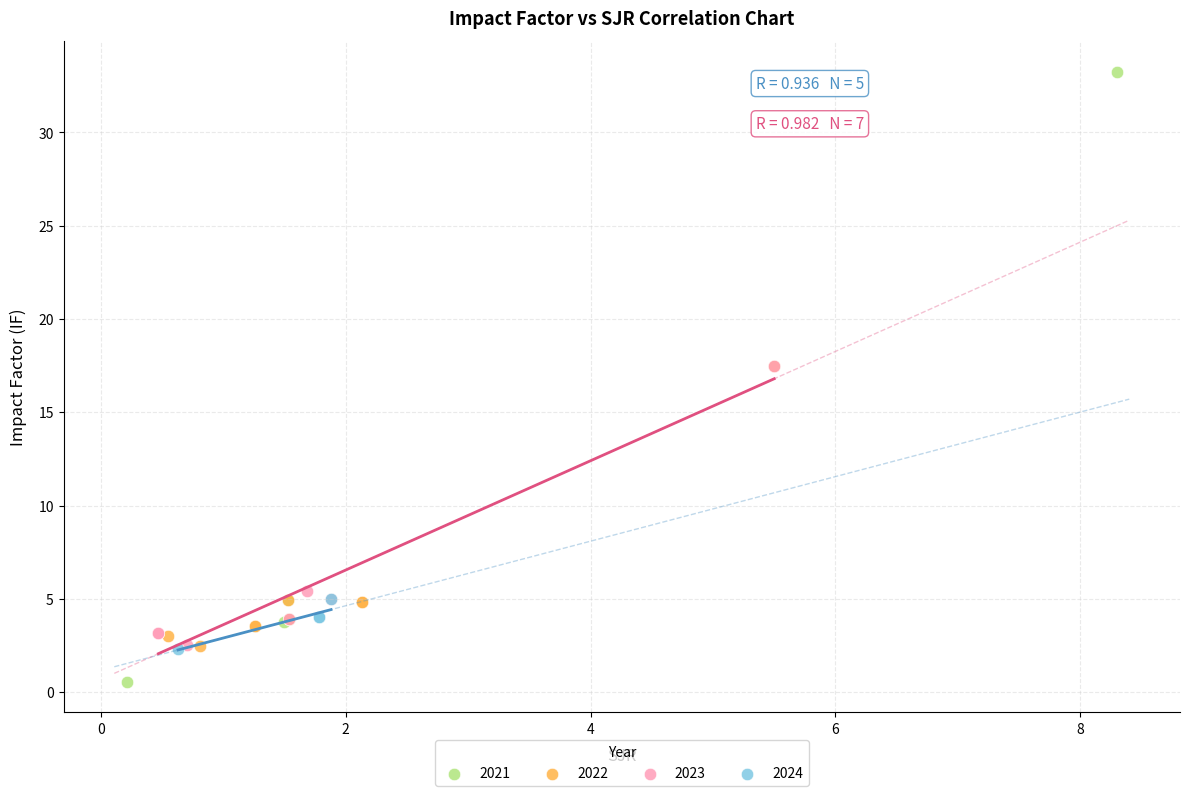

Which series has the widest spread of Y values?

2021